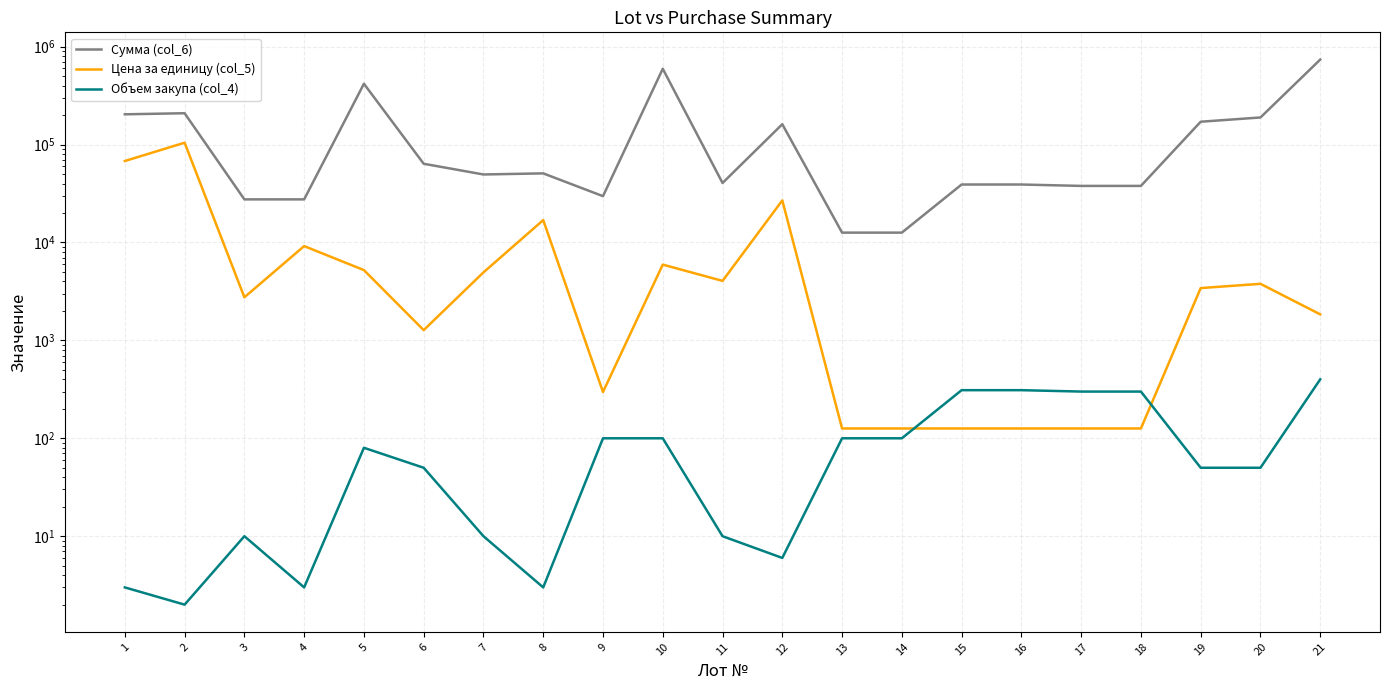

How many data points in Объем закупа (col_4) are less than 50?

8